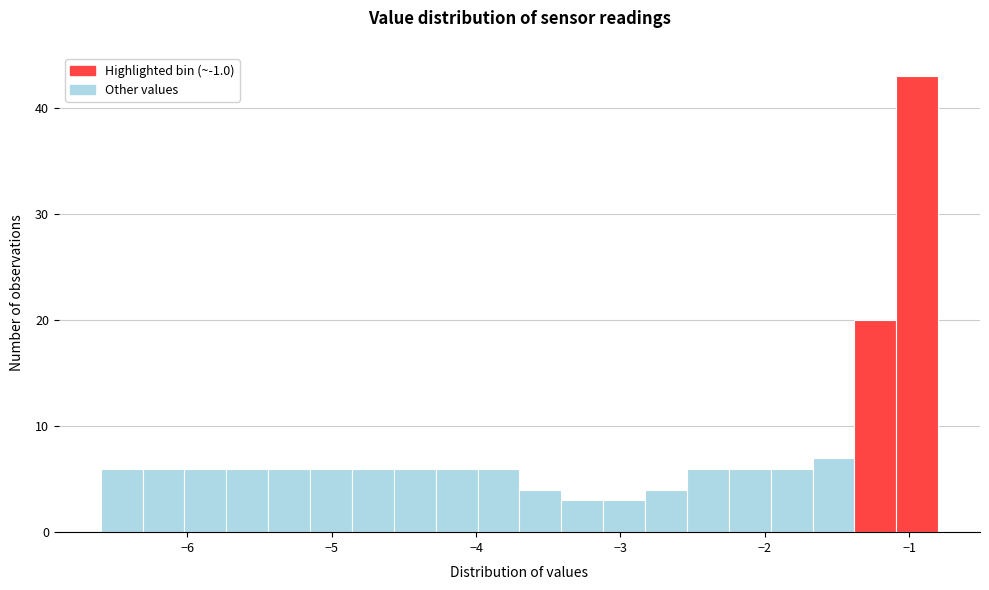

Read against the x-axis, roughly where is the centre of the tallest bar?

-0.9